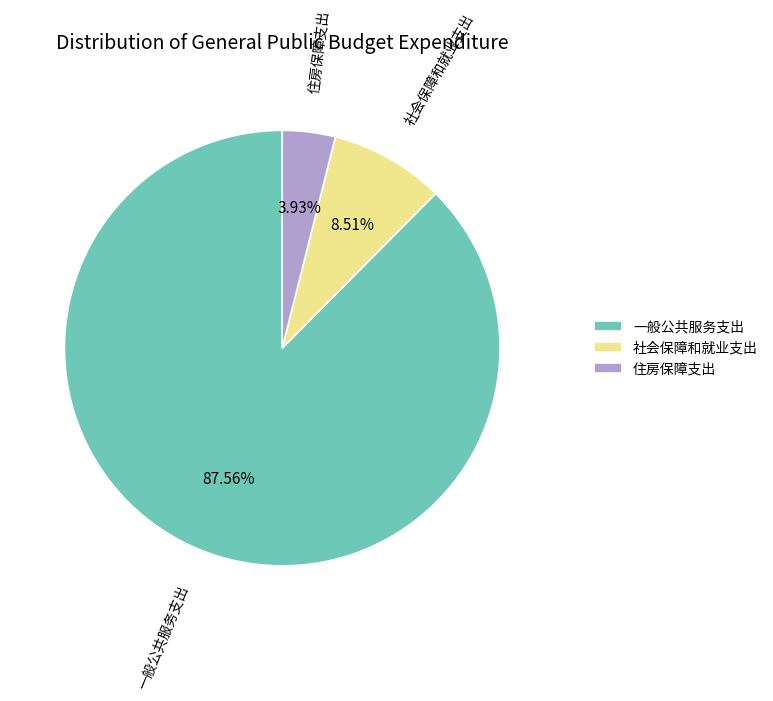

Combined, what portion of the pie is 一般公共服务支出 and 社会保障和就业支出?

96.1%